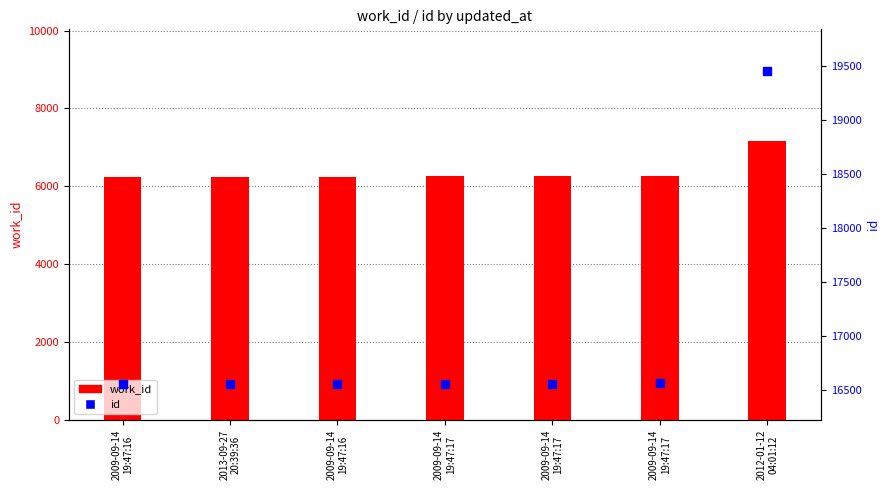

Which series has the largest Y range (max minus min)?

id